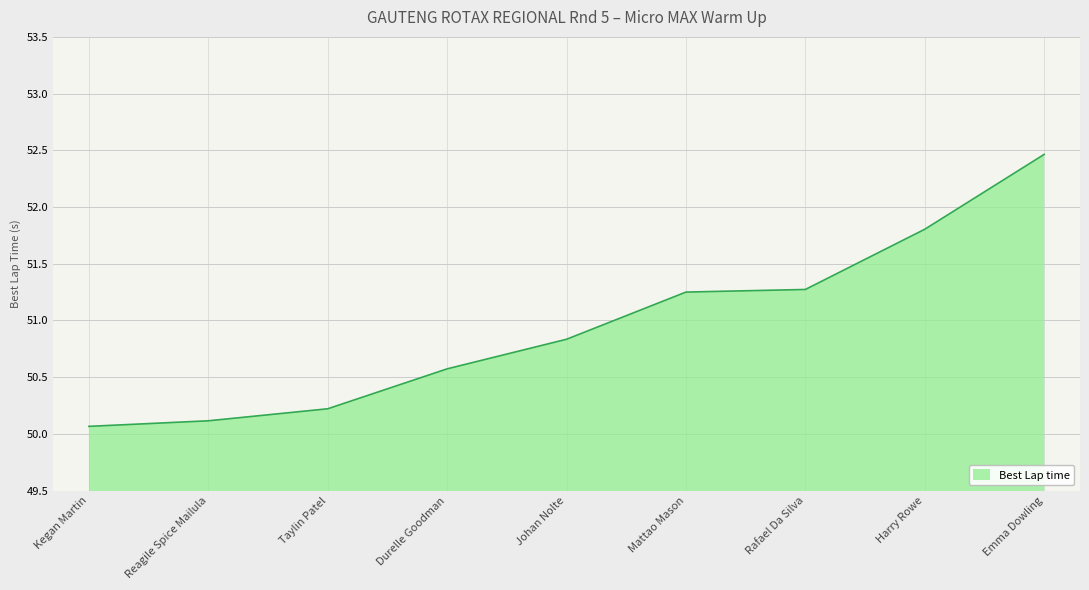

What is the ratio of the value at Taylin Patel to the value at Reagile Spice Mailula?

1.0